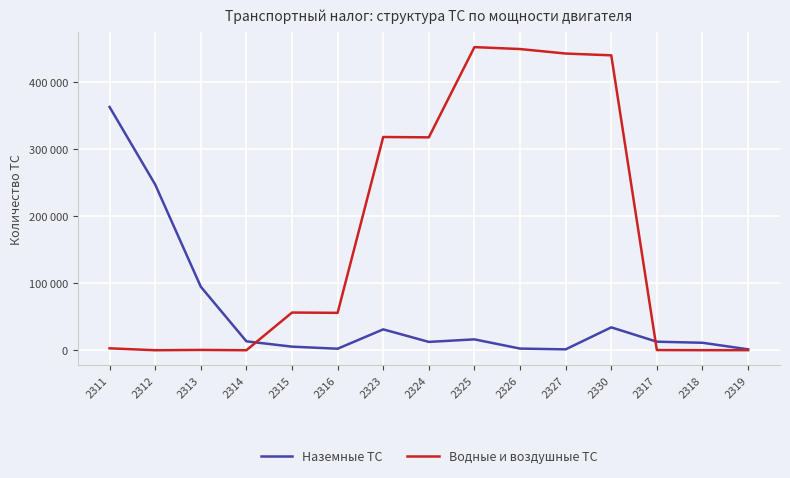

What are all the series names shown in the legend?

Наземные ТС, Водные и воздушные ТС